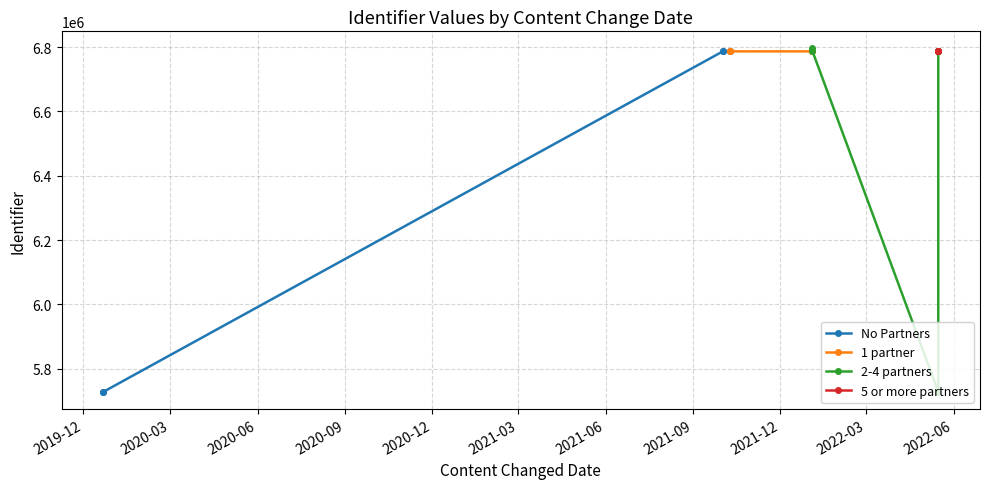

Is it true that the value at 2019-12-22 is 5728542?

True